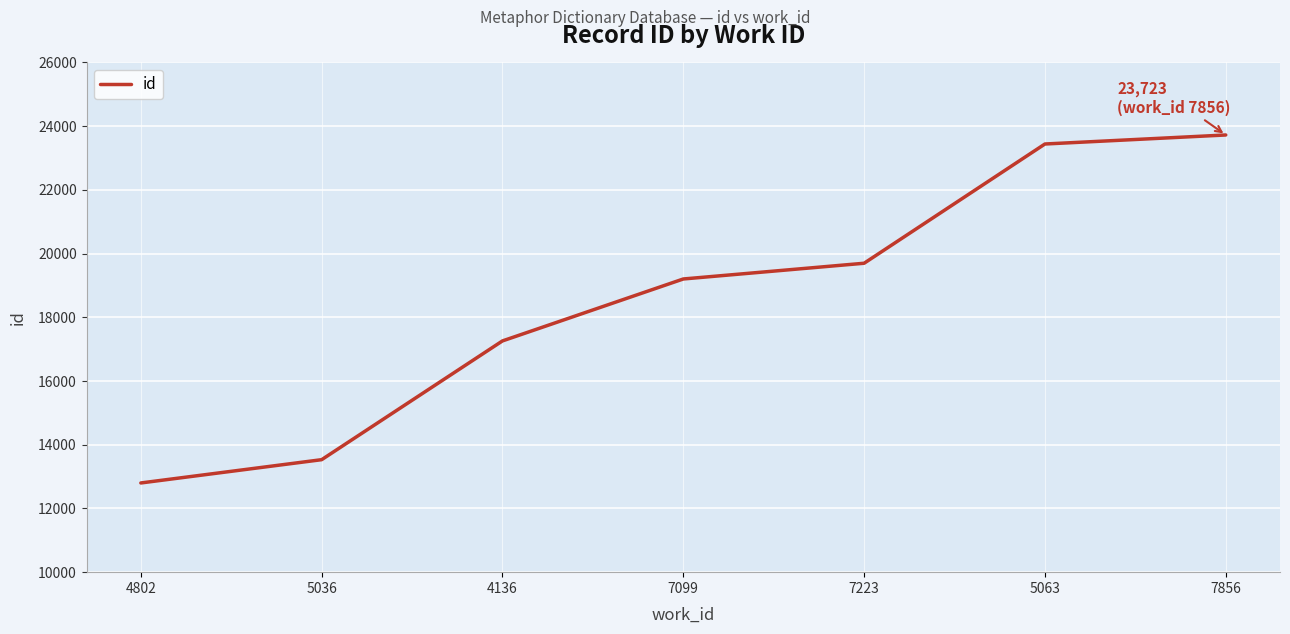

What is the smallest value displayed?

12800